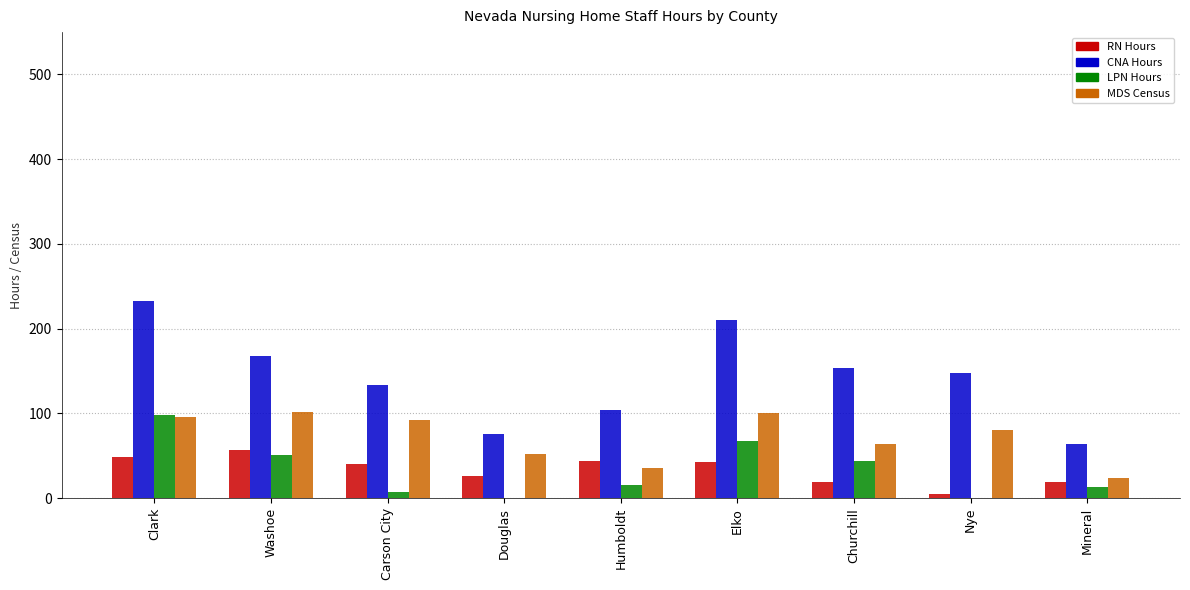

How many series are shown in this chart?

4